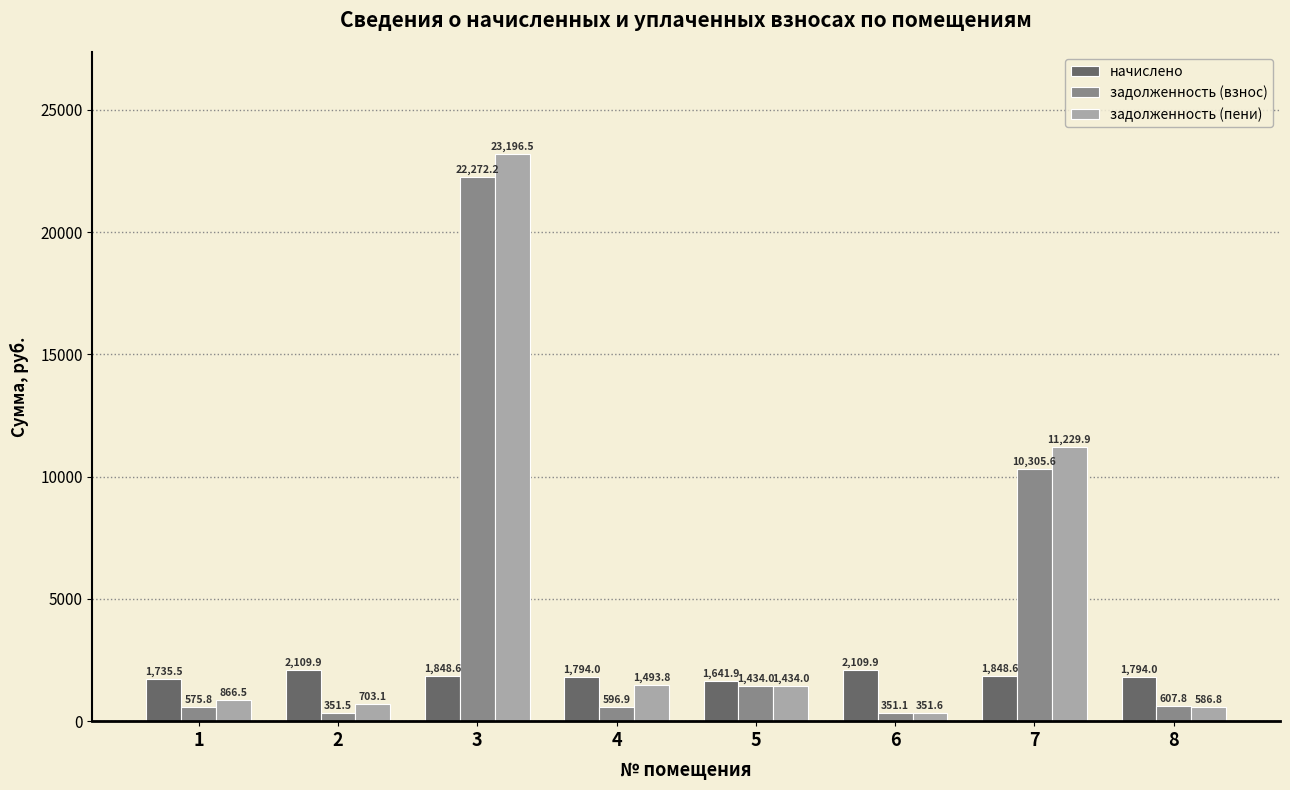

Which series has the widest spread of values?

задолженность (пени)